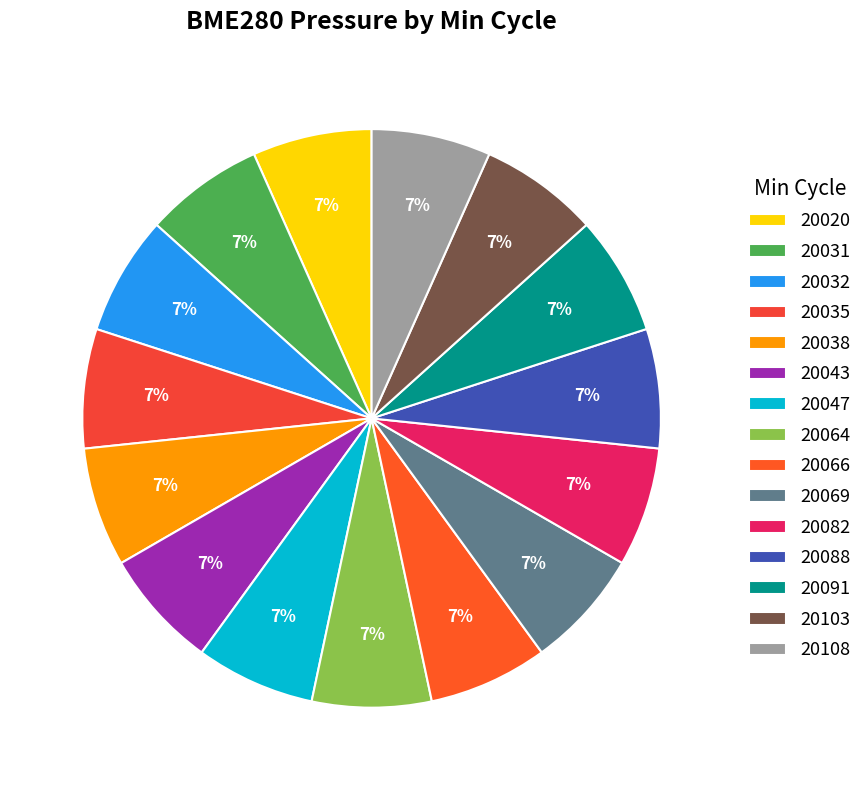

To the nearest percent, what portion does 20032 represent?

7%